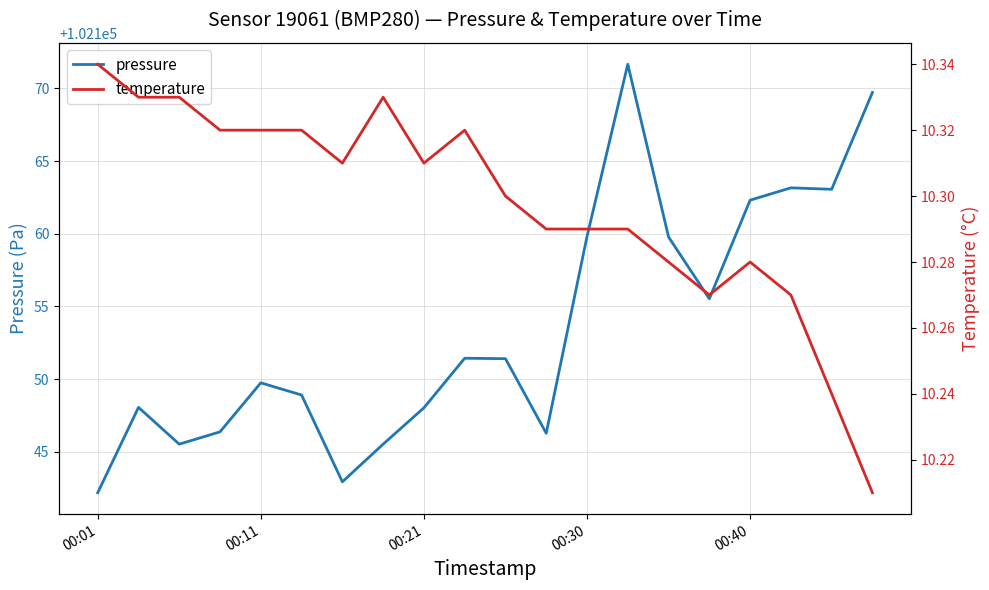

True or false: temperature and pressure cross at least once.

False